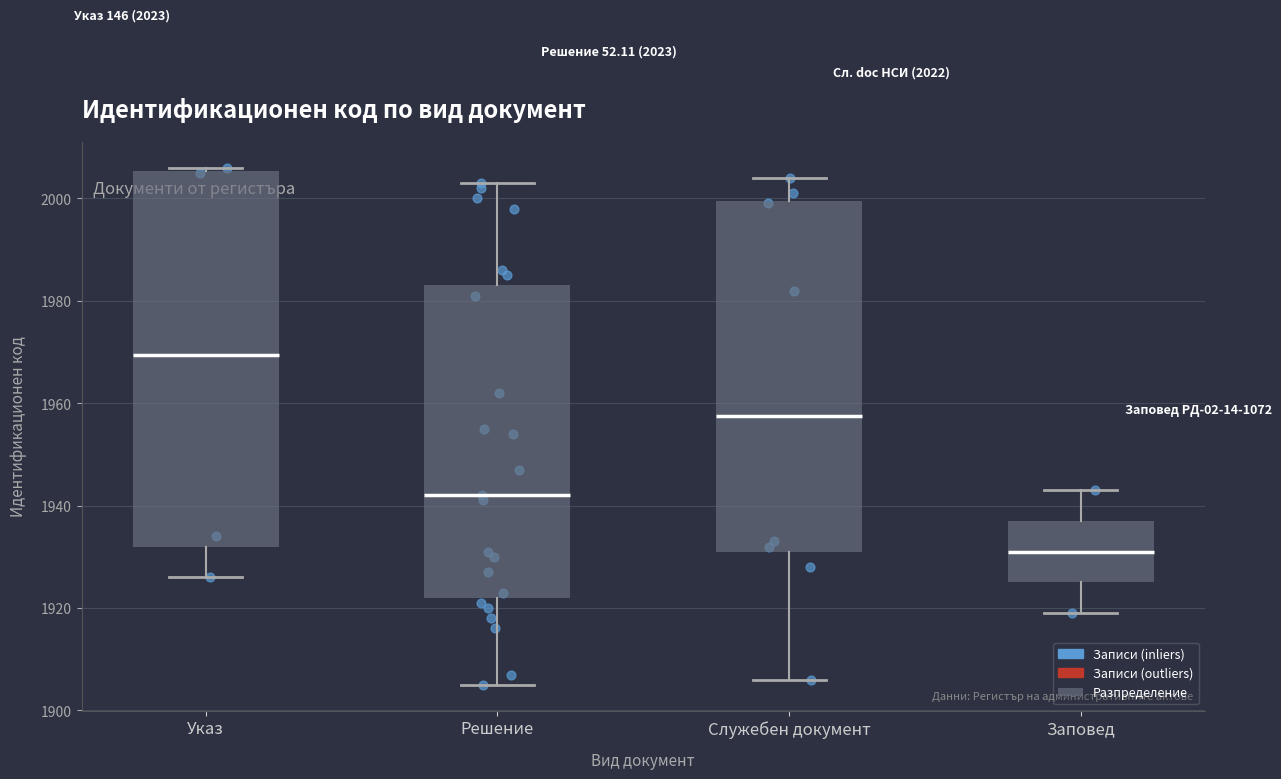

Where is the lower edge of the box for Указ on the y-axis? The values are not printed on the chart, so give them approximately, as read against the axis.

1932